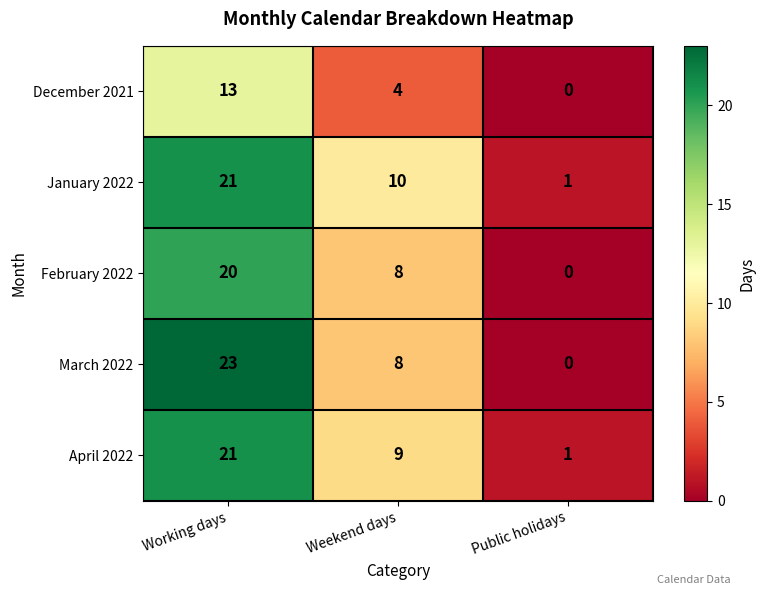

At which category is the sum across all series the highest?

Working days